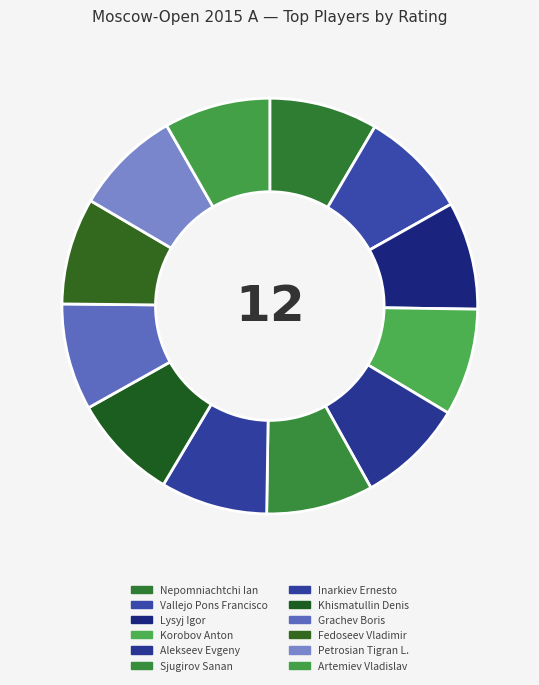

What is the largest slice in the pie chart?

Nepomniachtchi Ian